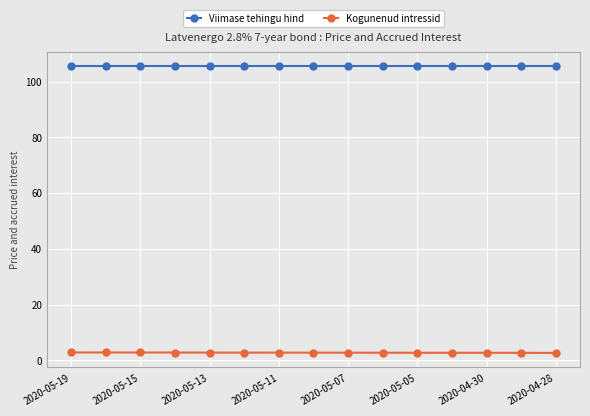

What is the average value of the Viimase tehingu hind series?

105.5